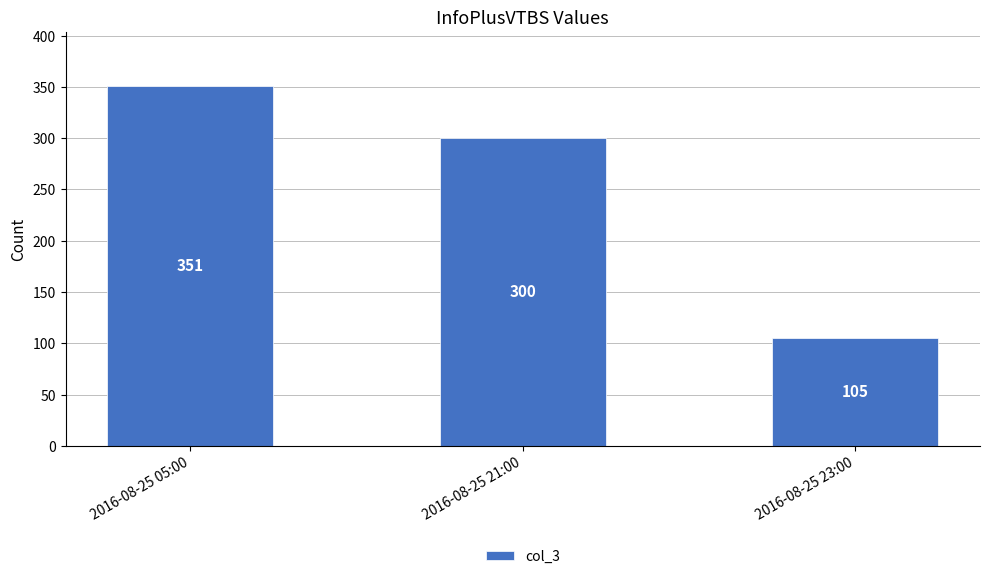

Between 2016-08-25 23:00 and 2016-08-25 21:00, which is larger?

2016-08-25 21:00